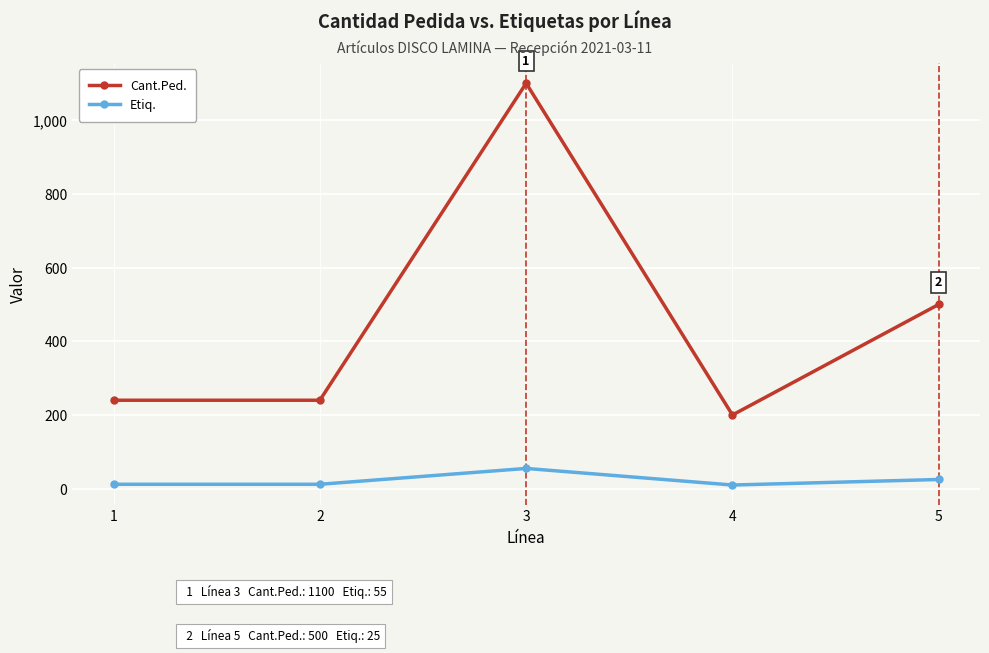

Where is the first local maximum for Cant.Ped.?

3